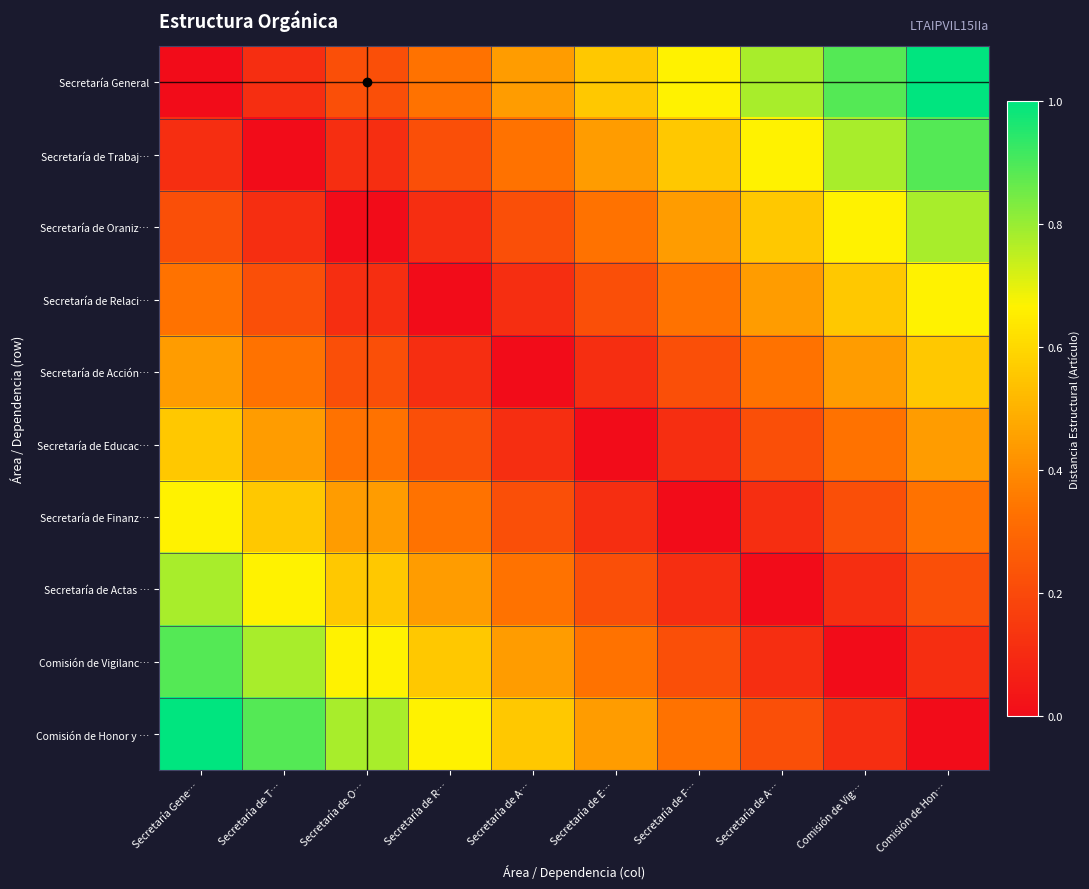

Which label corresponds to the smallest value in the chart?

Secretaría Gene…